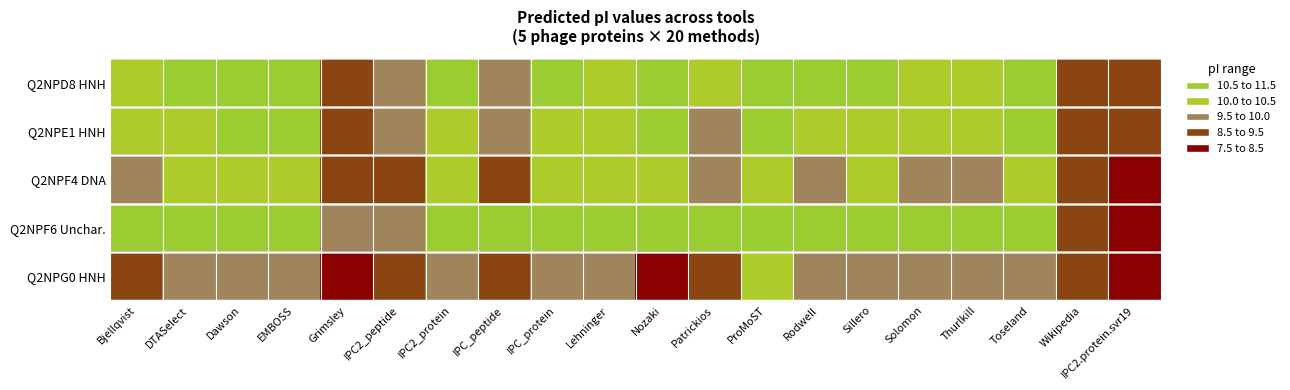

List the series in order of their peak value, lowest first.

Q2NPG0 HNH, Q2NPF4 DNA, Q2NPE1 HNH, Q2NPF6 Unchar., Q2NPD8 HNH